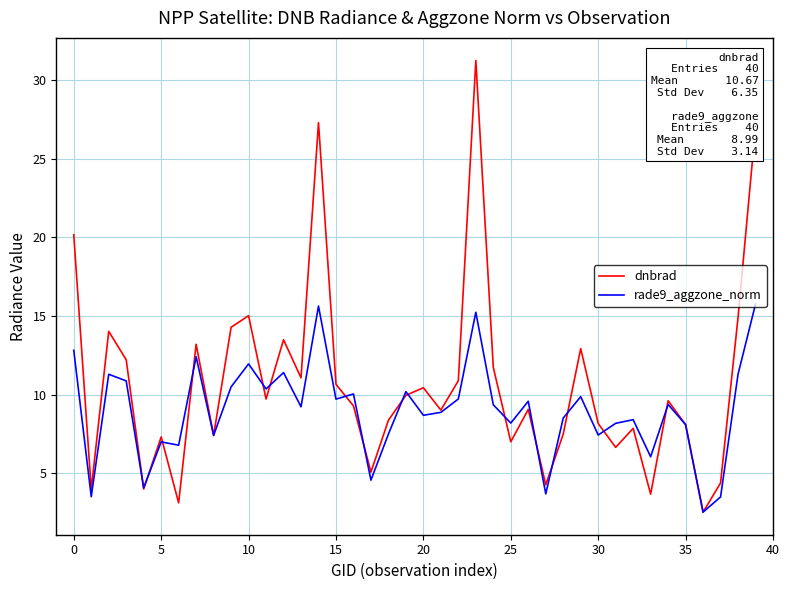

List the series in order of their overall mean, highest first.

dnbrad, rade9_aggzone_norm